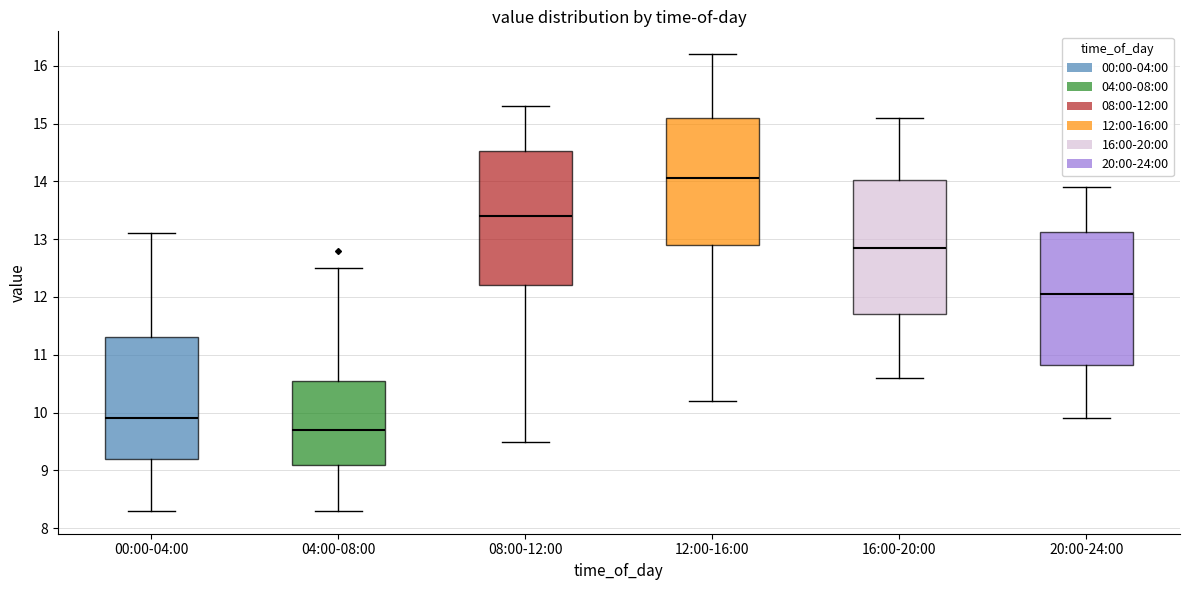

Reading left to right, transcribe this box plot: for each box, give where its median line is, the range the box spans, and where its two whiskers end, as read against the y-axis. The values are not printed on the chart, so give them approximately, as read against the axis.

00:00-04:00: median 9.9, box 9.2 to 11.3, whiskers 8.3 to 13.1
04:00-08:00: median 9.7, box 9.1 to 10.6, whiskers 8.3 to 12.5
08:00-12:00: median 13.4, box 12.2 to 14.5, whiskers 9.5 to 15.3
12:00-16:00: median 14.1, box 12.9 to 15.1, whiskers 10.2 to 16.2
16:00-20:00: median 12.9, box 11.7 to 14.0, whiskers 10.6 to 15.1
20:00-24:00: median 12.1, box 10.8 to 13.1, whiskers 9.9 to 13.9